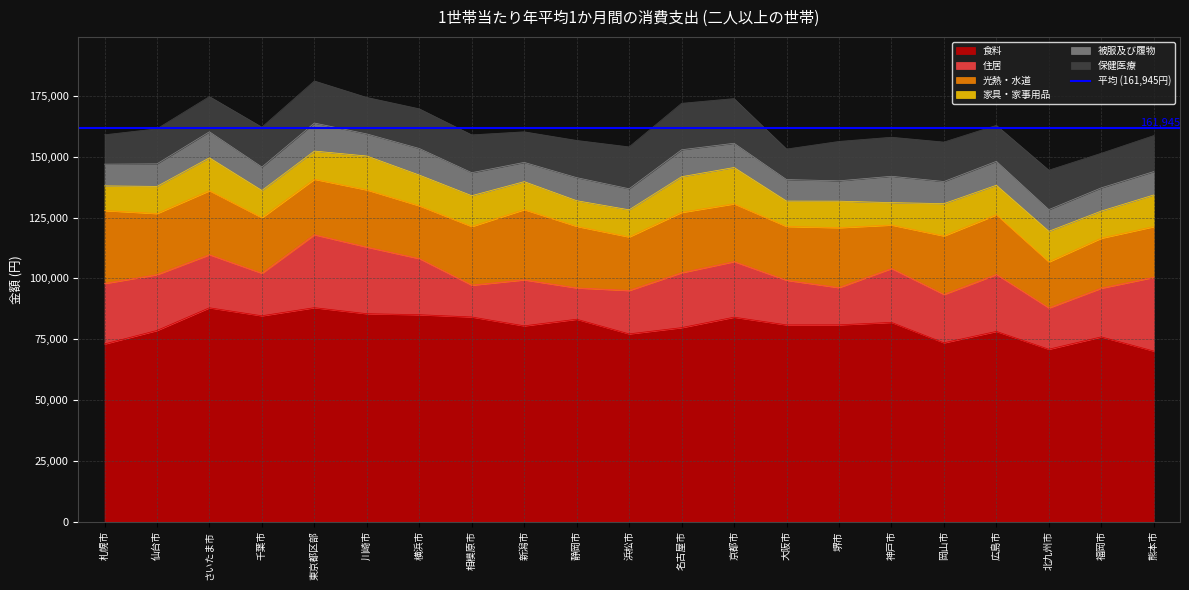

Is it true that 食料 equals 145848 at さいたま市?

False